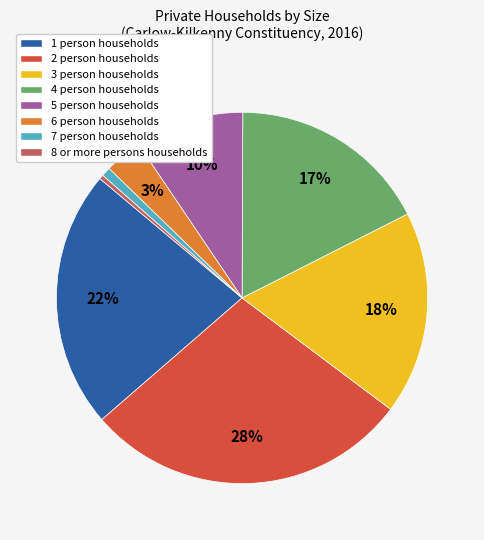

Which has a higher value, 6 person households or 2 person households?

2 person households